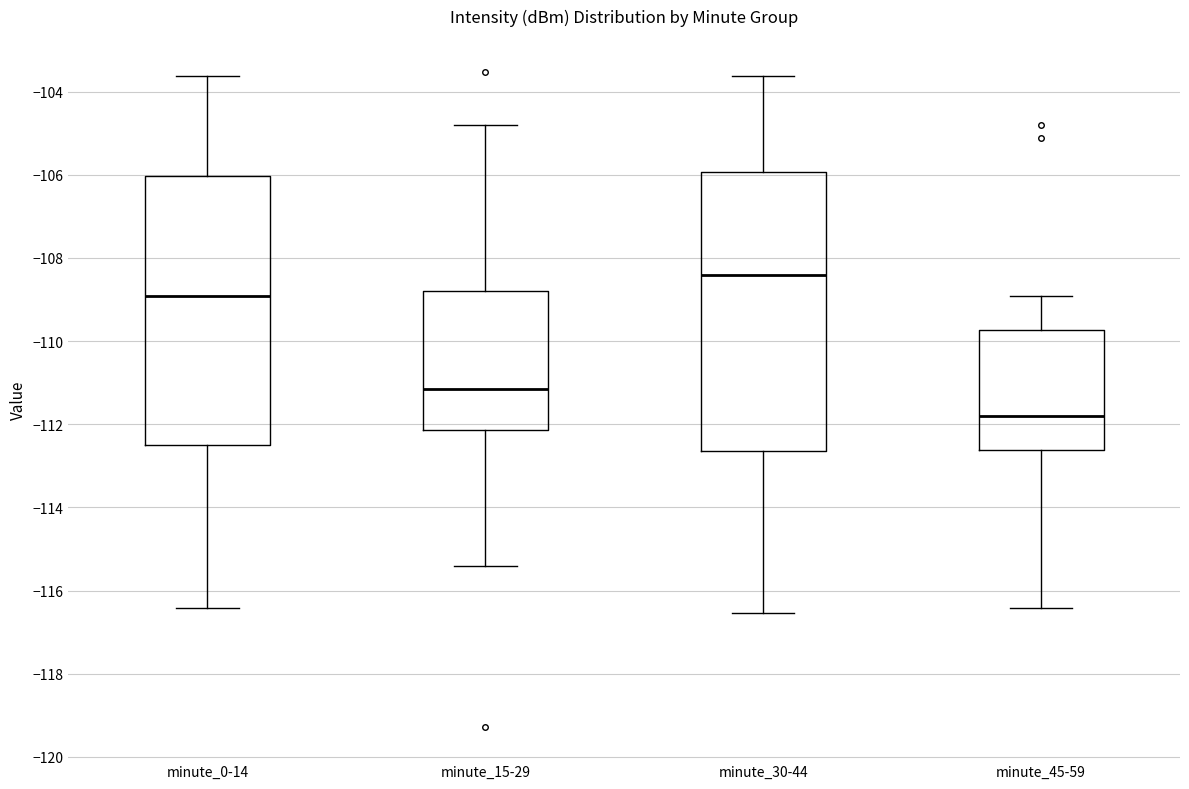

Which box is the tallest, from its lower edge to its upper edge?

minute_30-44